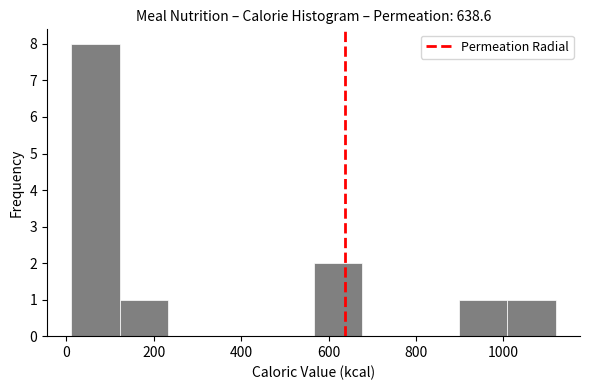

Reading left to right, list every bar in this chart as the range it spans on the x-axis followed by its height. Neither the bar edges nor the heights are printed on the chart, so give them approximately, as read against the axes.

20 to 120: 8
120 to 240: 1
240 to 340: 0
340 to 460: 0
460 to 560: 0
560 to 680: 2
680 to 780: 0
780 to 900: 0
900 to 1000: 1
1000 to 1120: 1